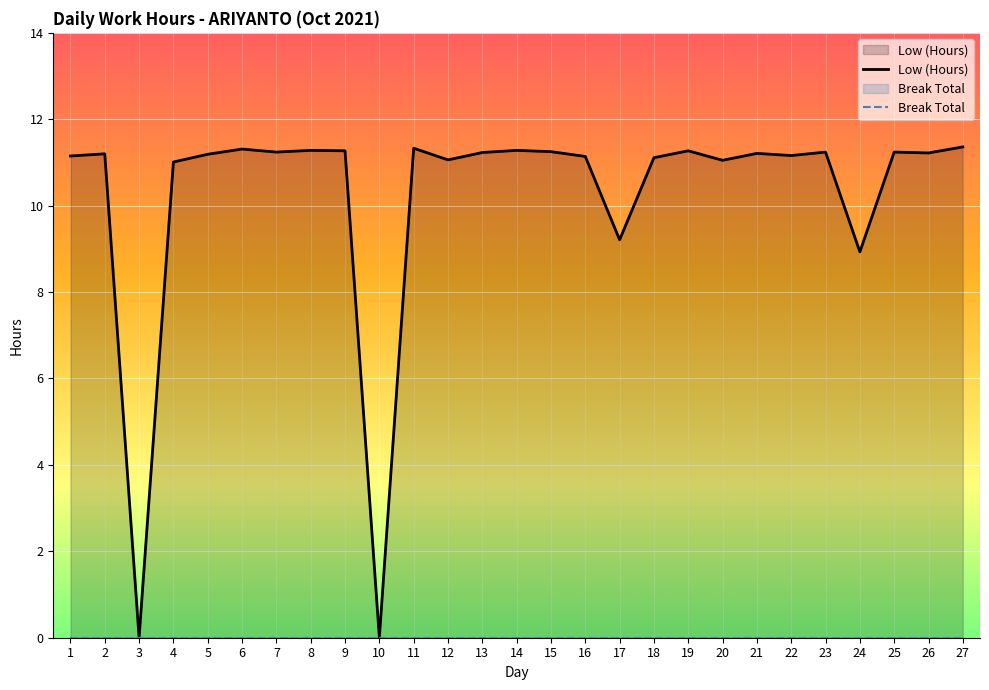

List the series in order of their peak value, highest first.

Low (Hours), Break Total